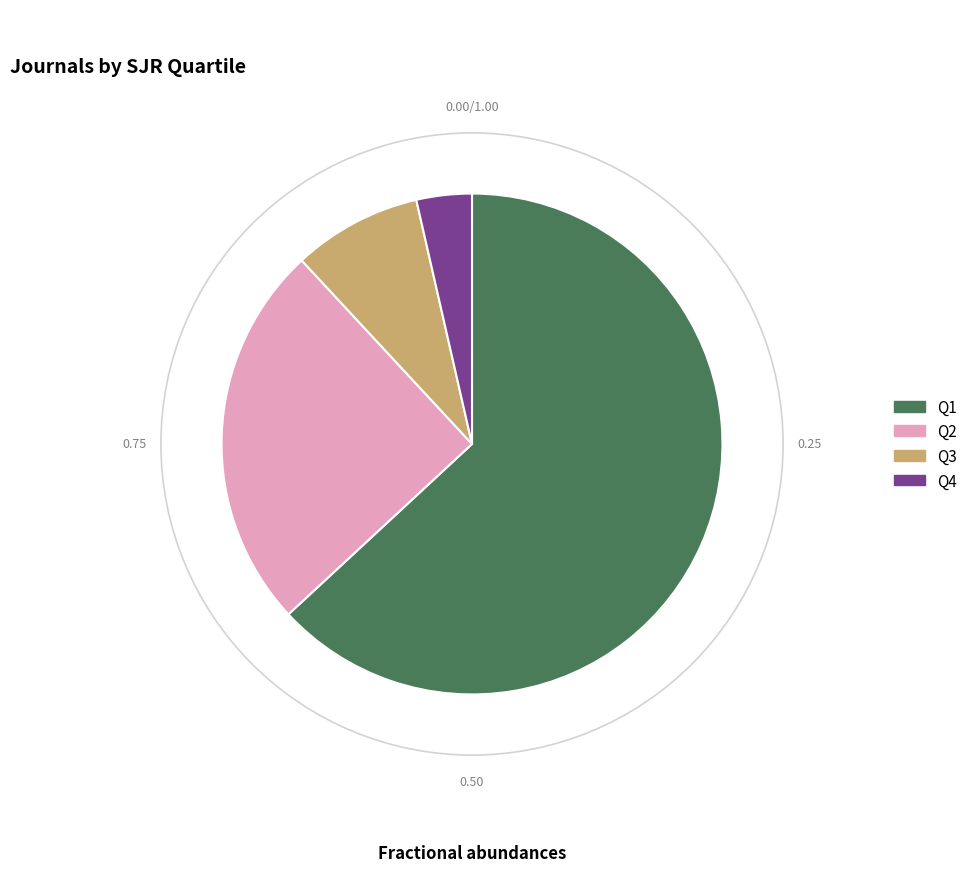

Is Q1 the majority of the pie?

Yes